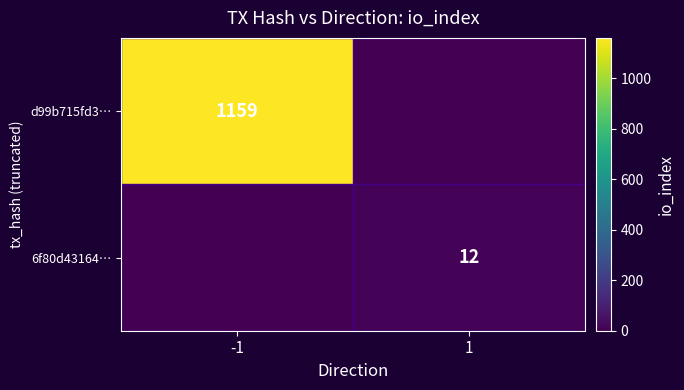

The value of 6f80d43164… at 1 is 21. True or false?

False